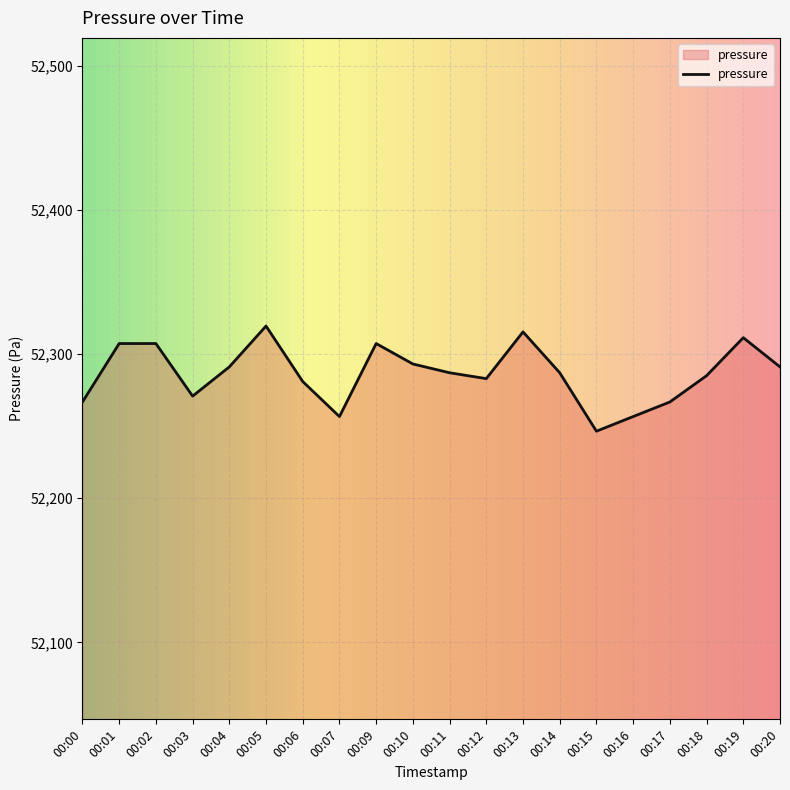

What is the sum of all values?

1045731.8